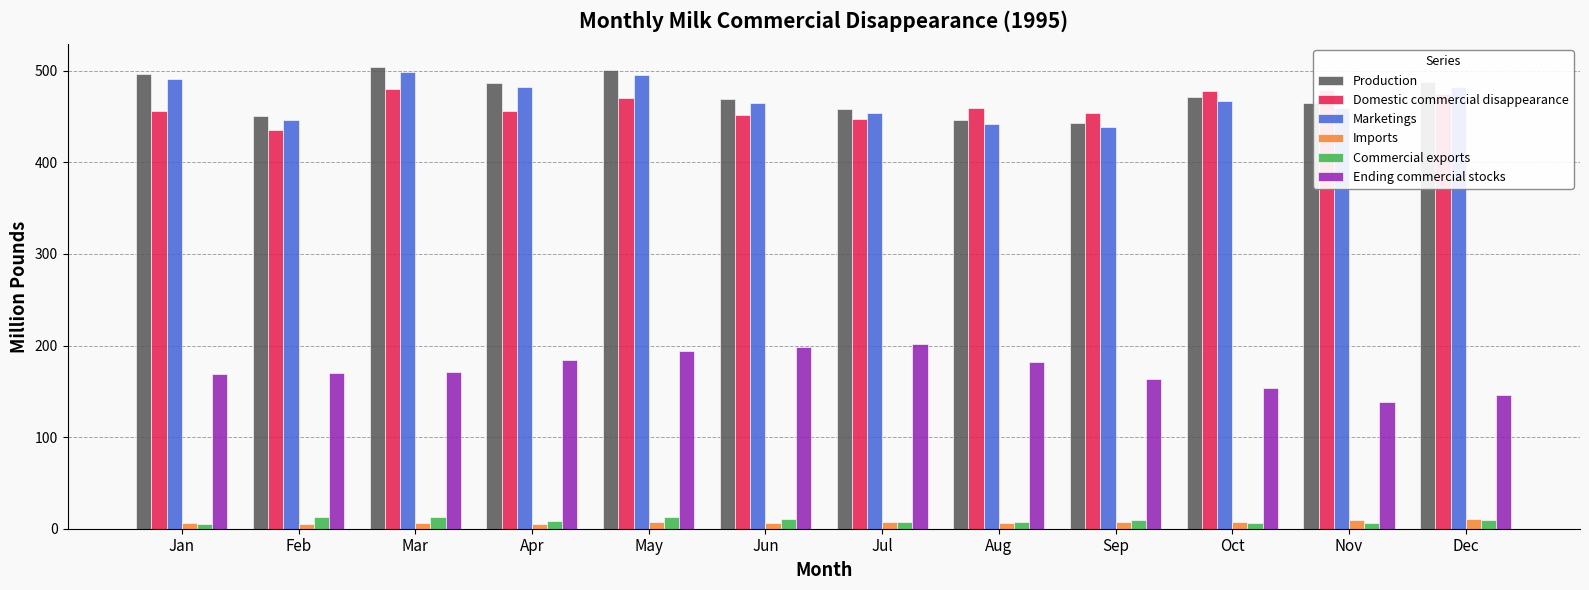

Which series changed the most between May and Dec?

Ending commercial stocks